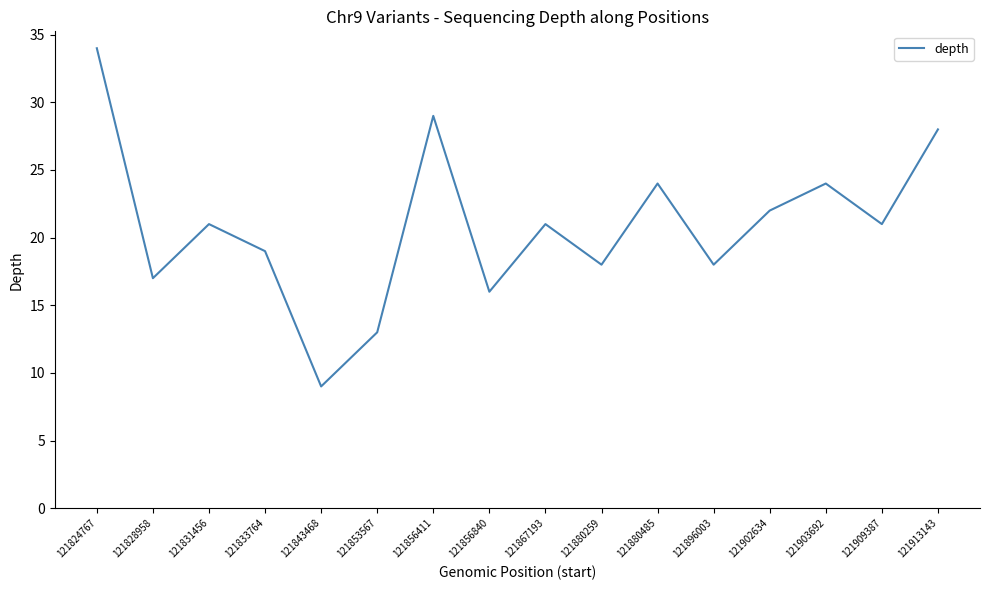

What is the approximate value at 121856840, to the nearest 5?

15